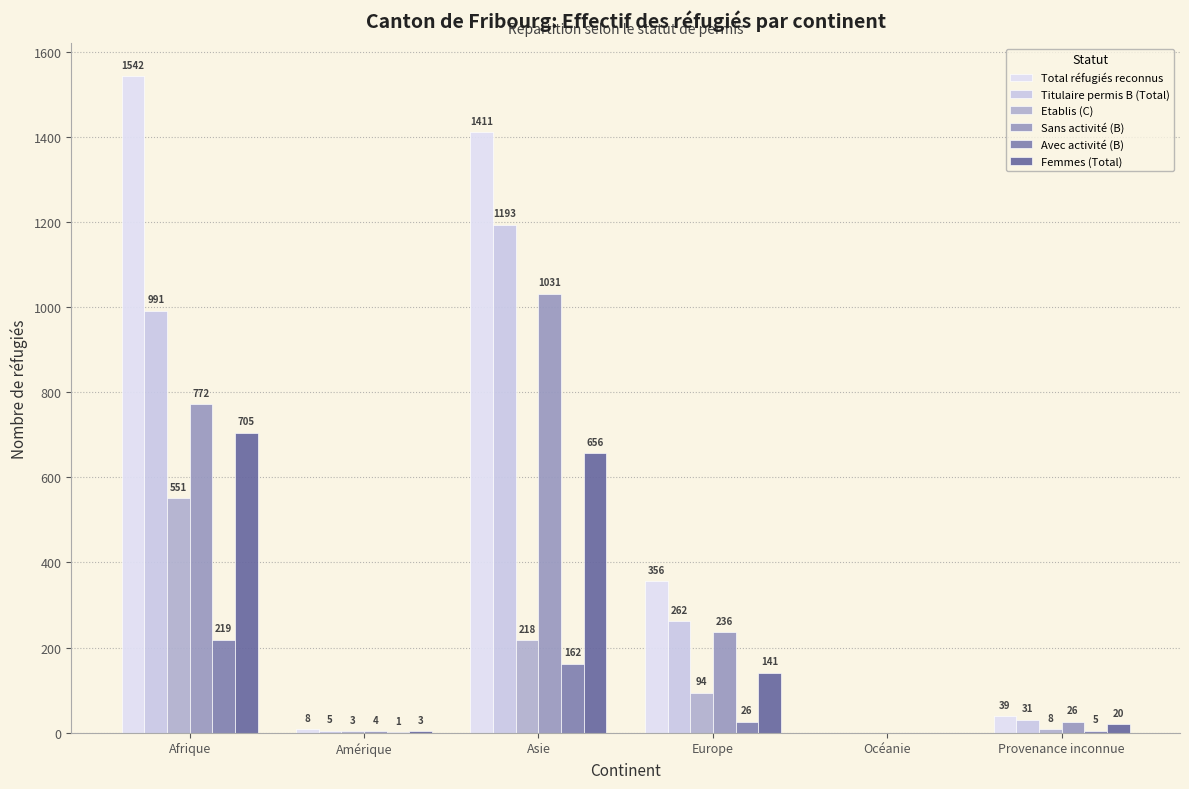

At which category is the sum across all series the highest?

Afrique